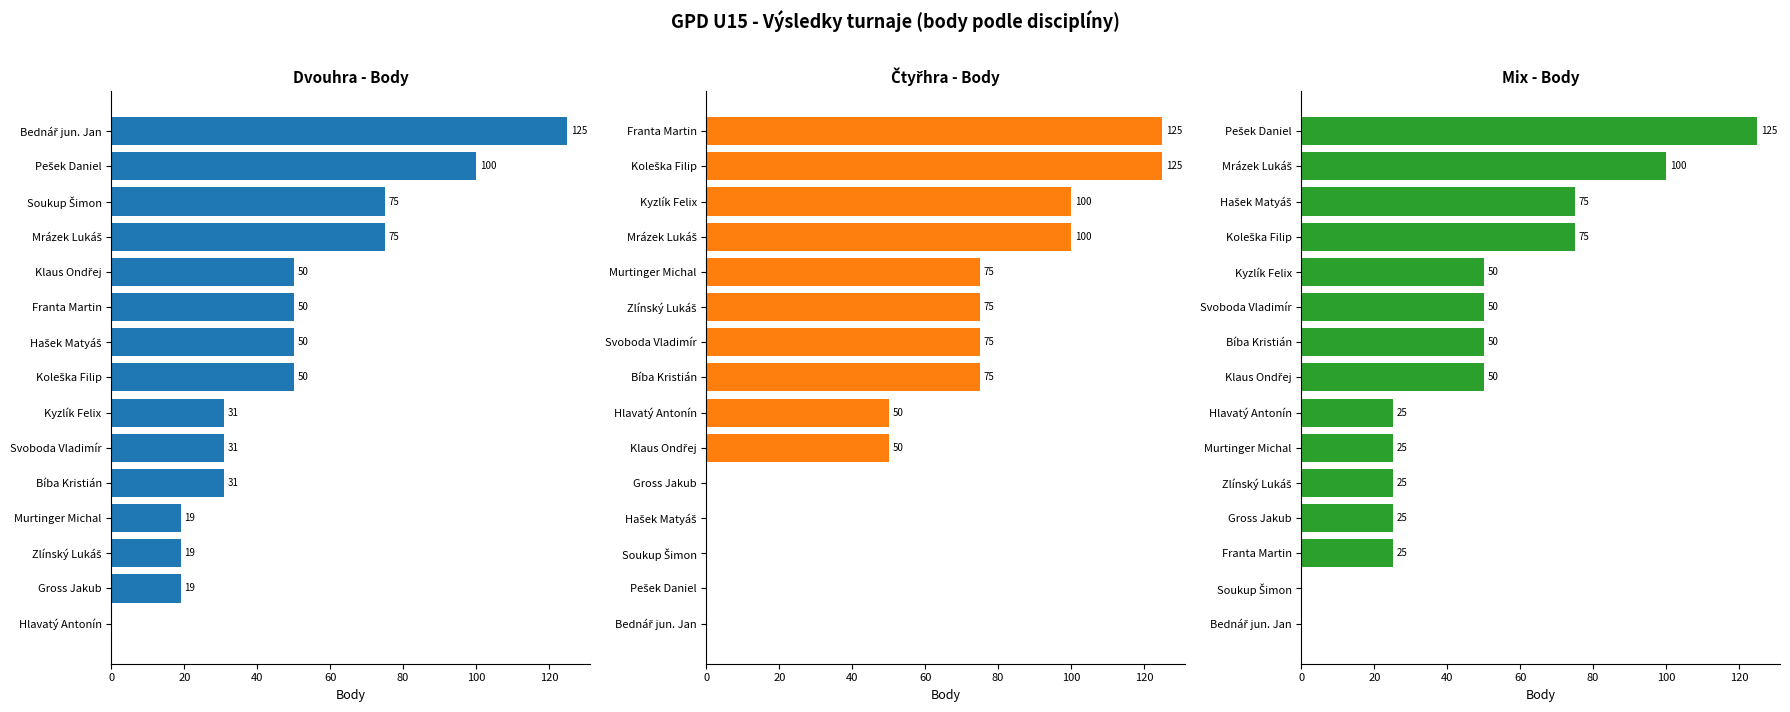

The value of Mix - Body at Murtinger Michal is 25. True or false?

True